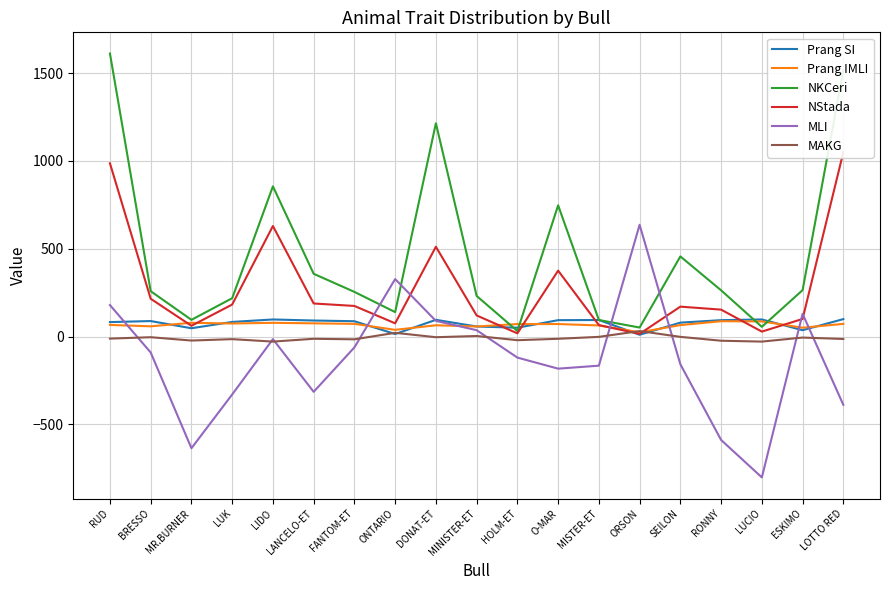

How many interior local peaks does the NKCeri series have?

4